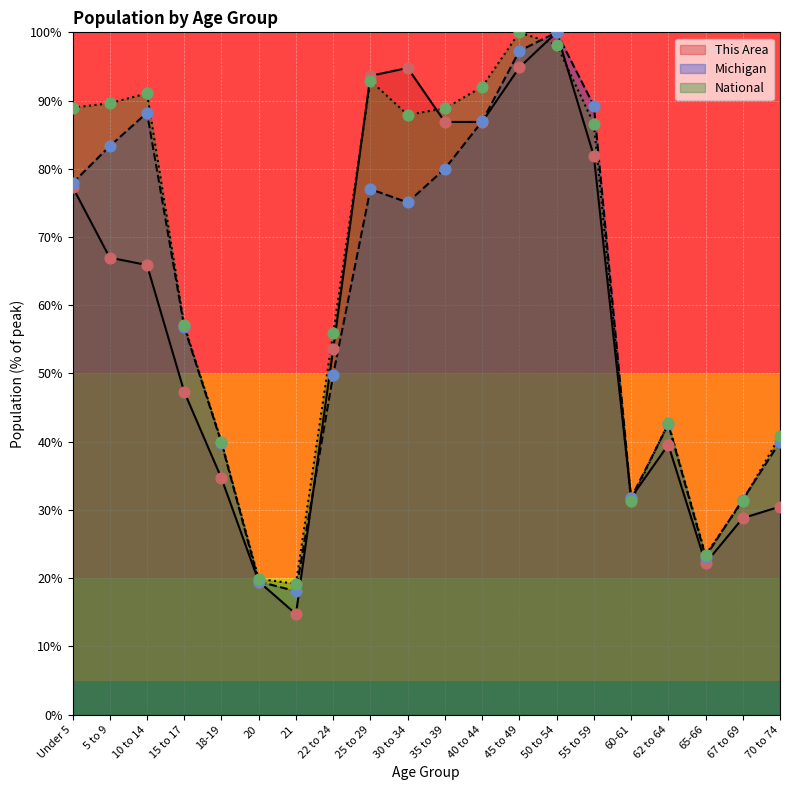

What is the total value across all series at 5 to 9?

239.9